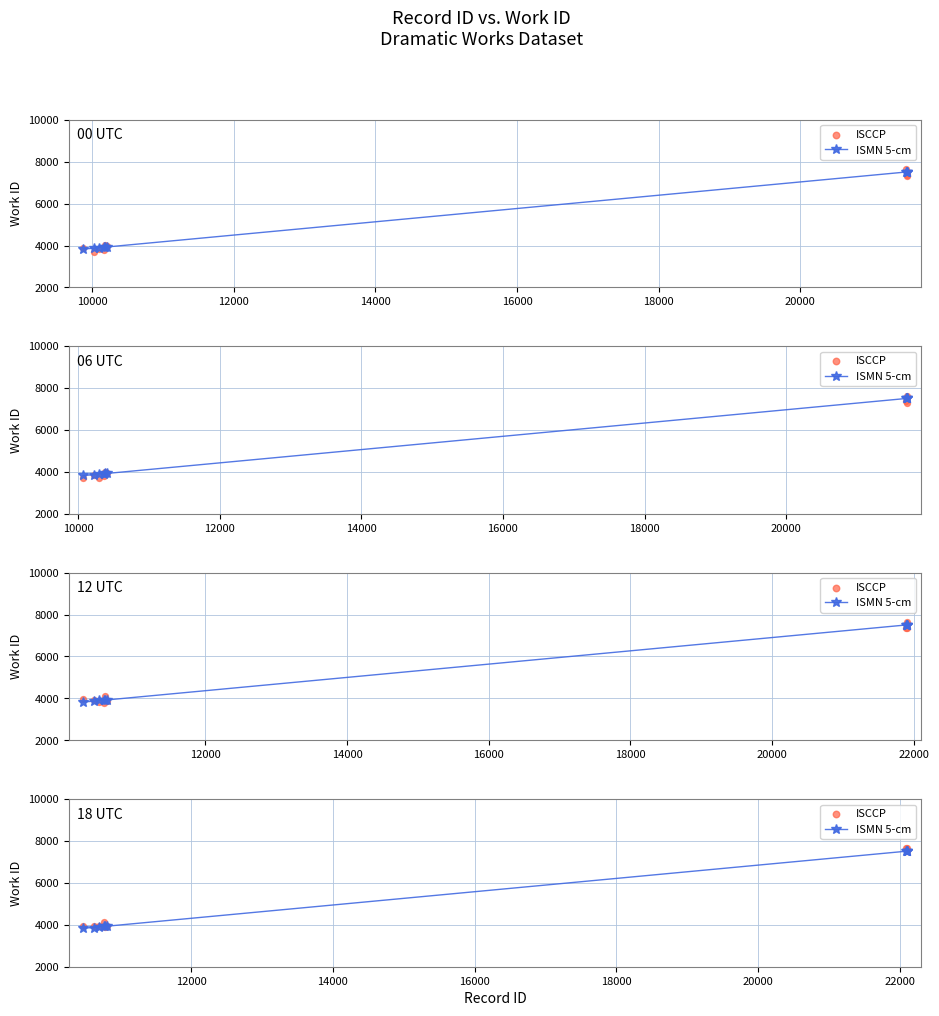

At how many categories does at least one series exceed 4185?

4